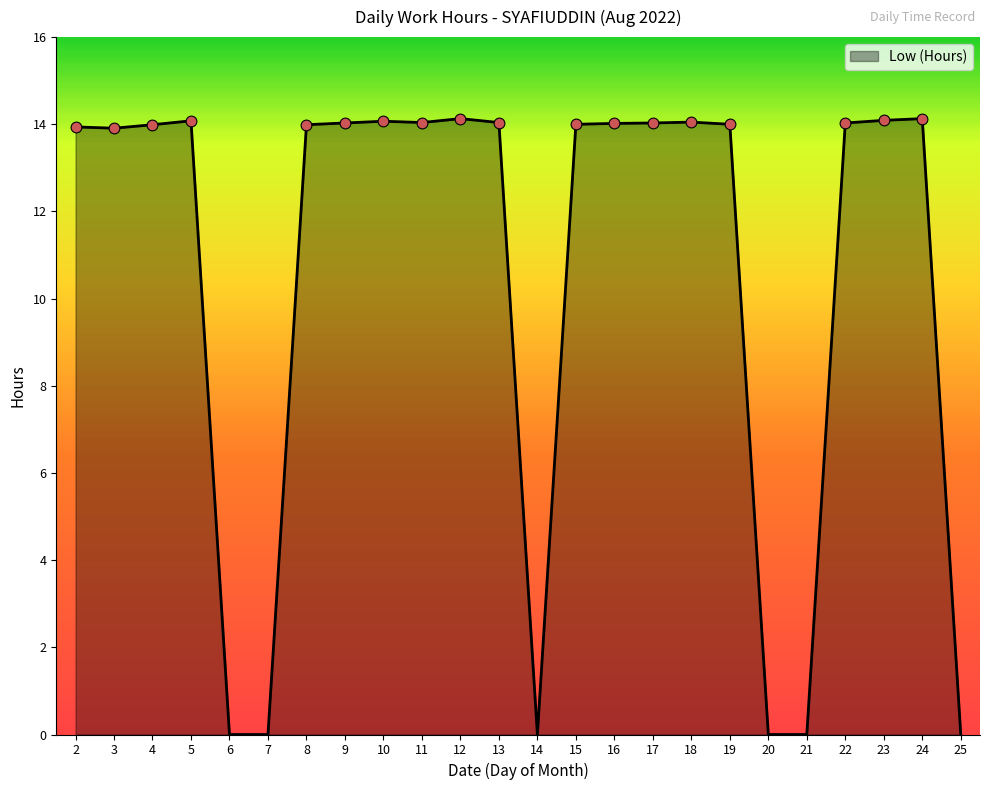

What is the change in value from 4 to 20?

-14.0